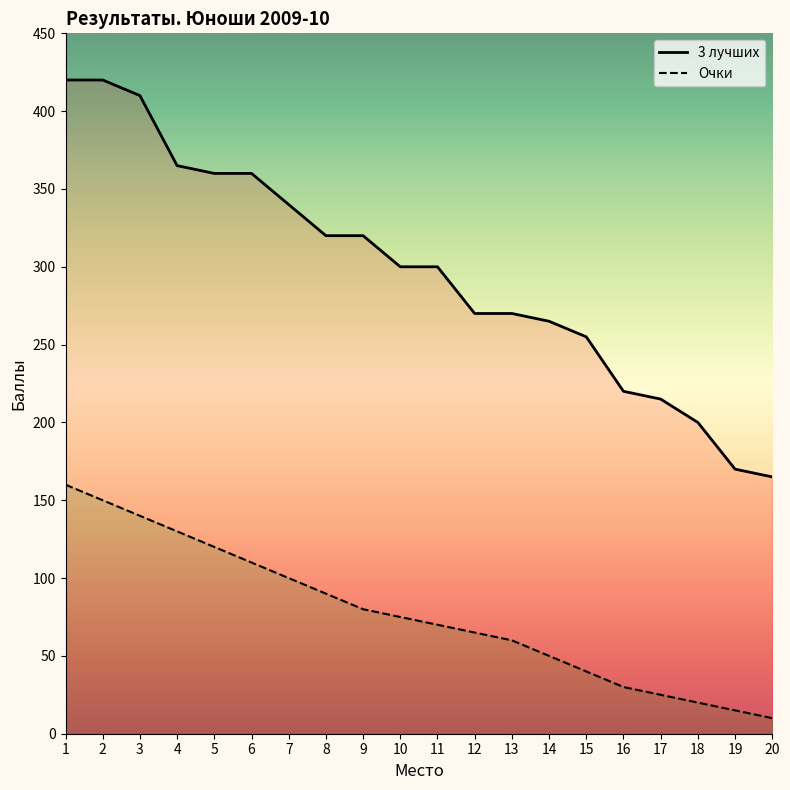

What is the spread (max minus min) of values at 5?

240